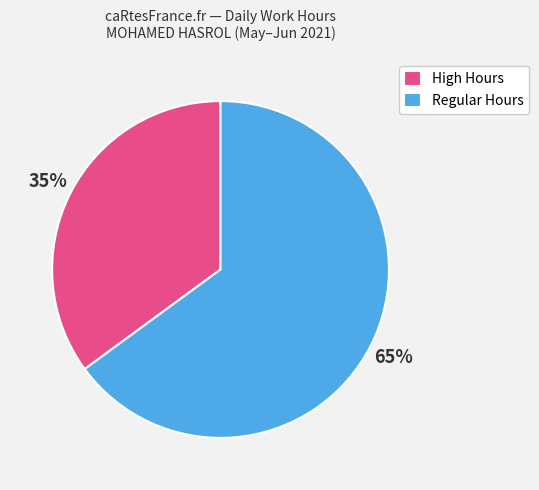

Count the number of slices in the pie.

2